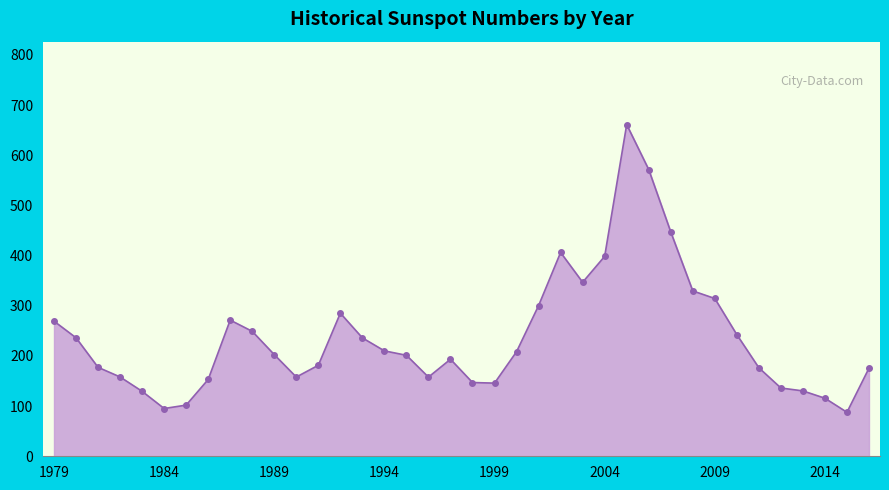

What is the average value?

237.1